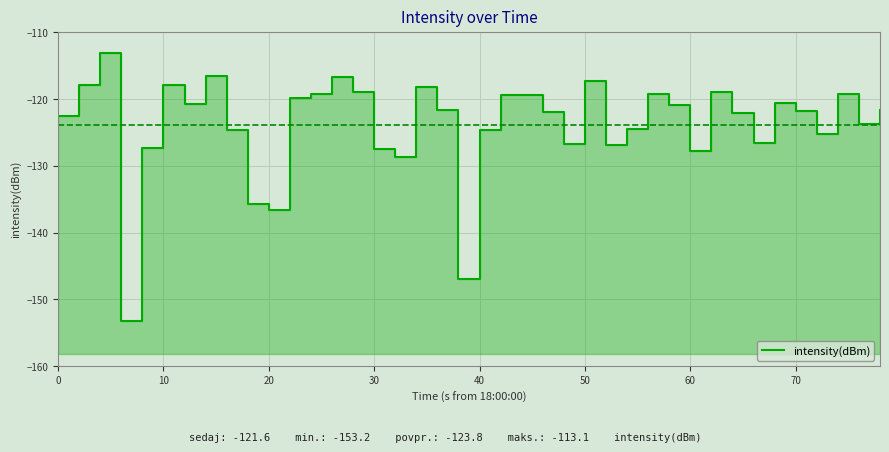

How many lines are shown in the chart?

1